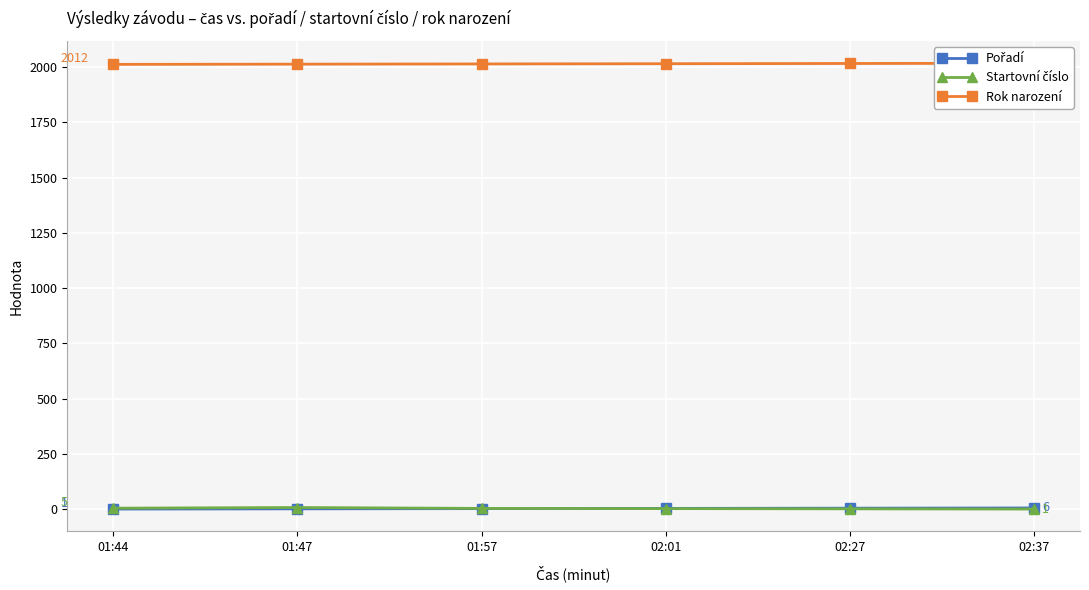

Is it true that Rok narození equals 3060 at 02:27?

False